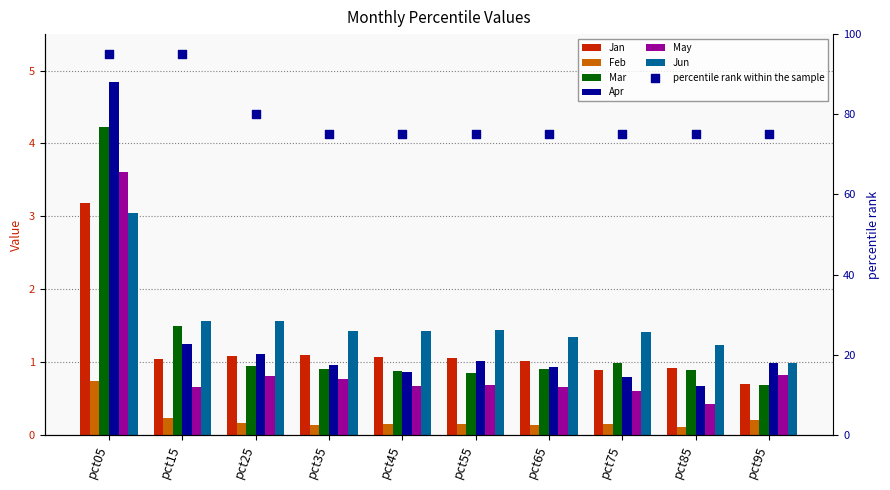

Which series has the largest Y range (max minus min)?

Apr